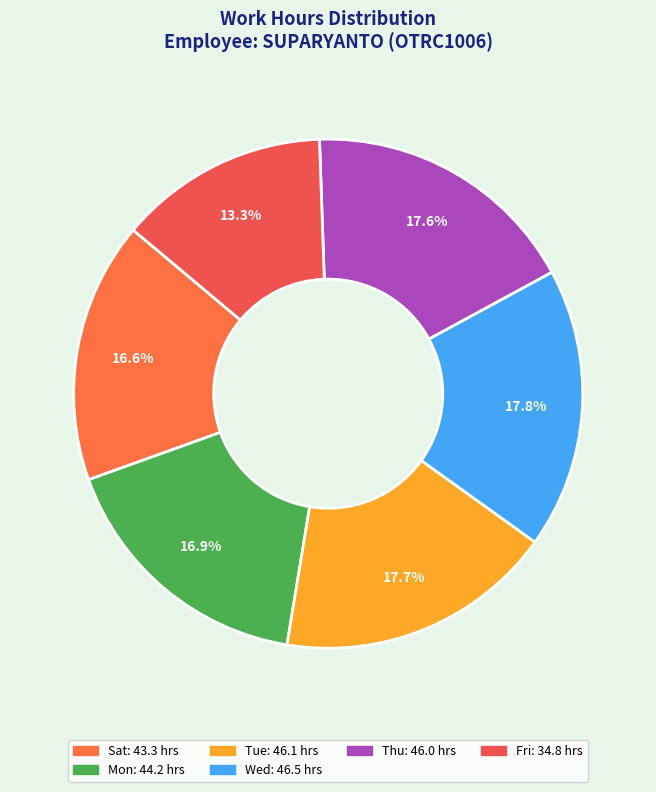

How many slices are in this pie chart?

6